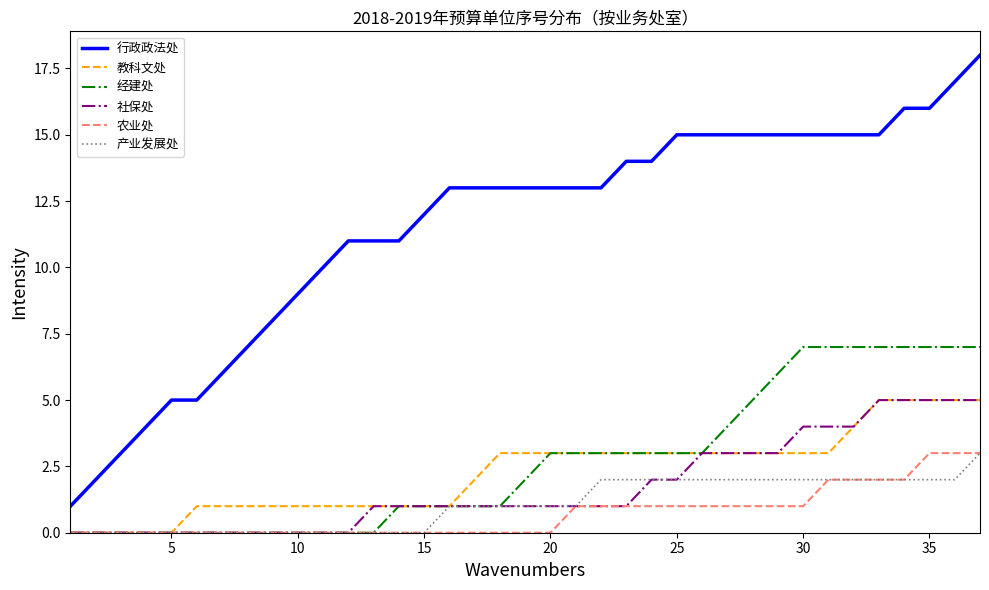

What is the greatest value displayed?

18